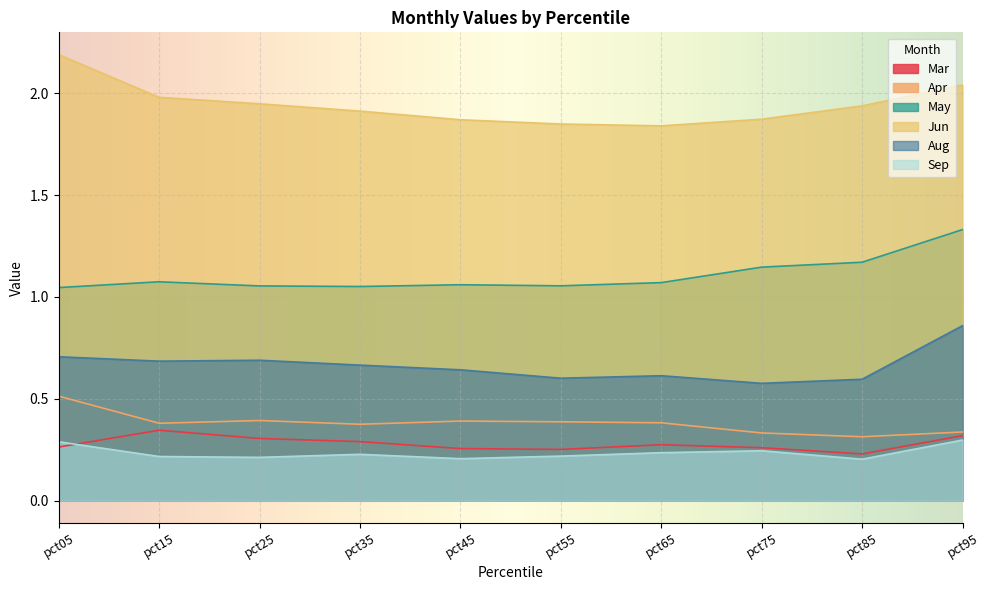

What is the spread (max minus min) of values at pct25?

1.7